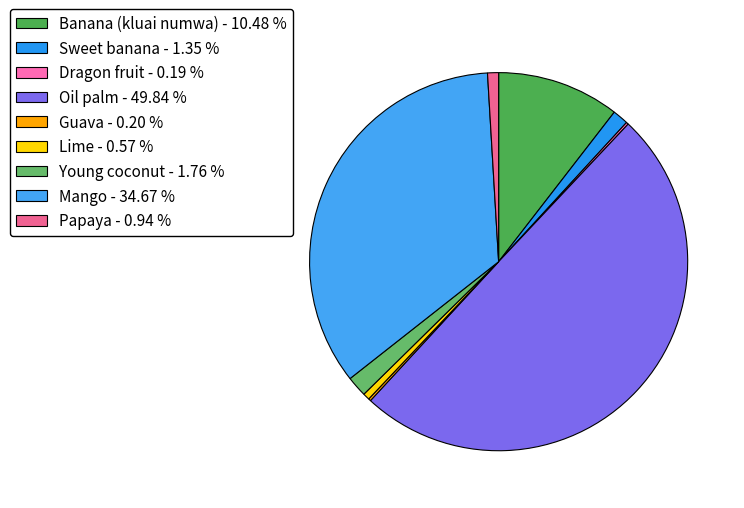

Combined, do Dragon fruit and Guava account for over 50%?

No